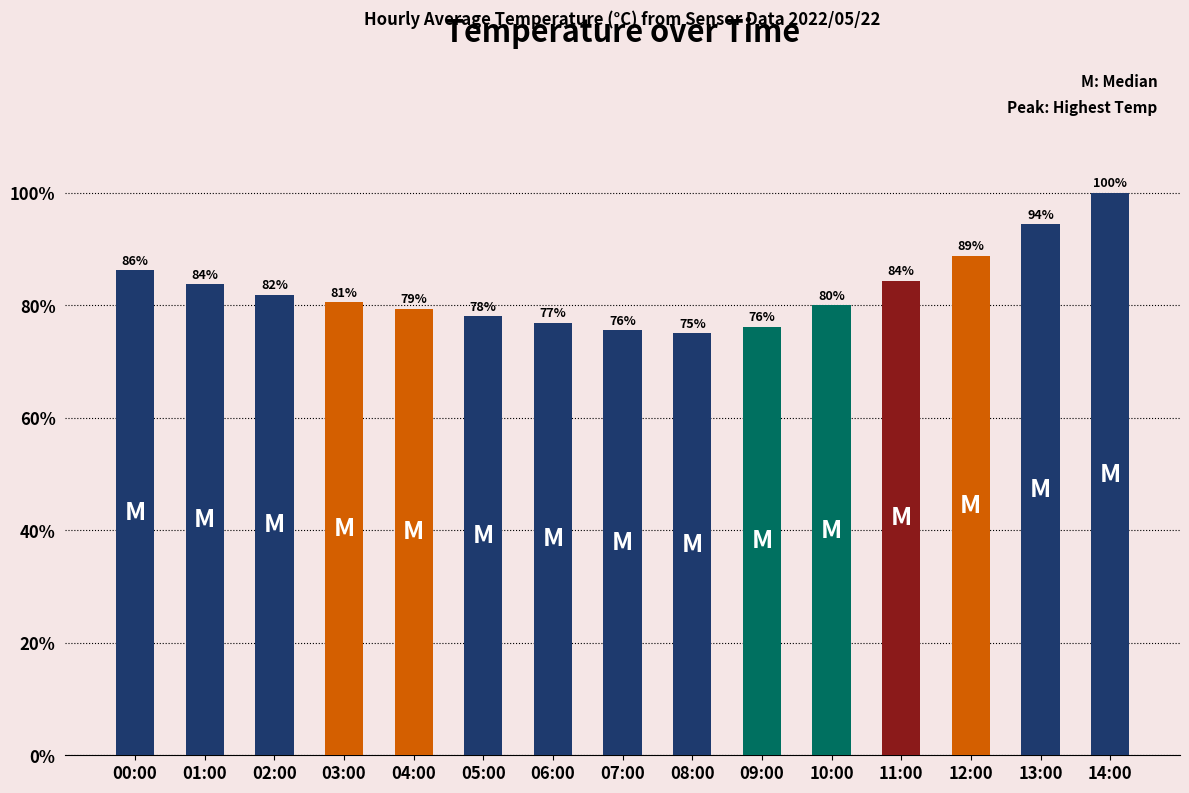

What is the smallest value displayed?

75.0